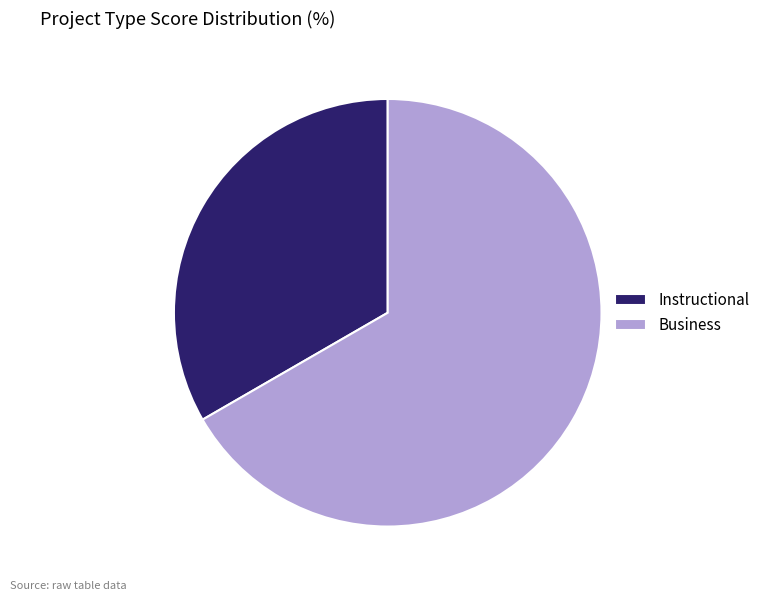

Which slice is the smallest?

Instructional